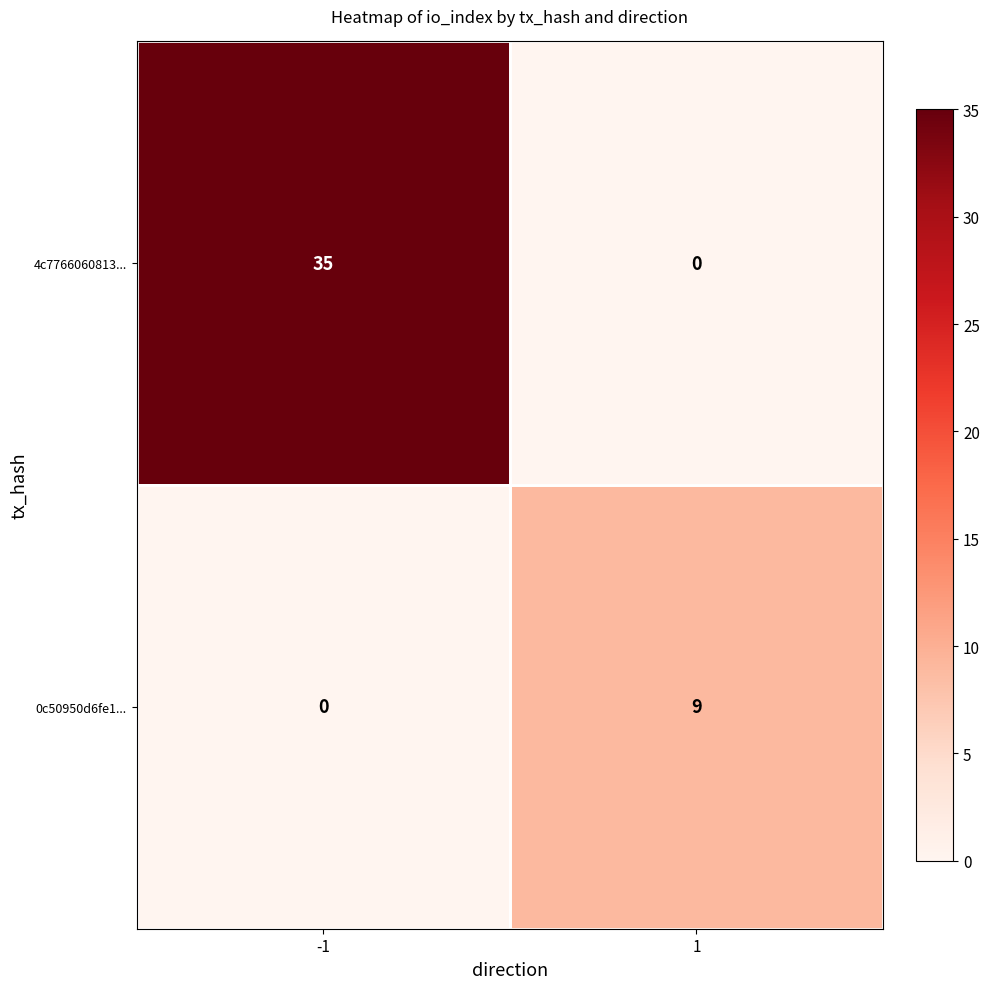

True or false: 4c7766060813... has a value of 17 at -1.

False